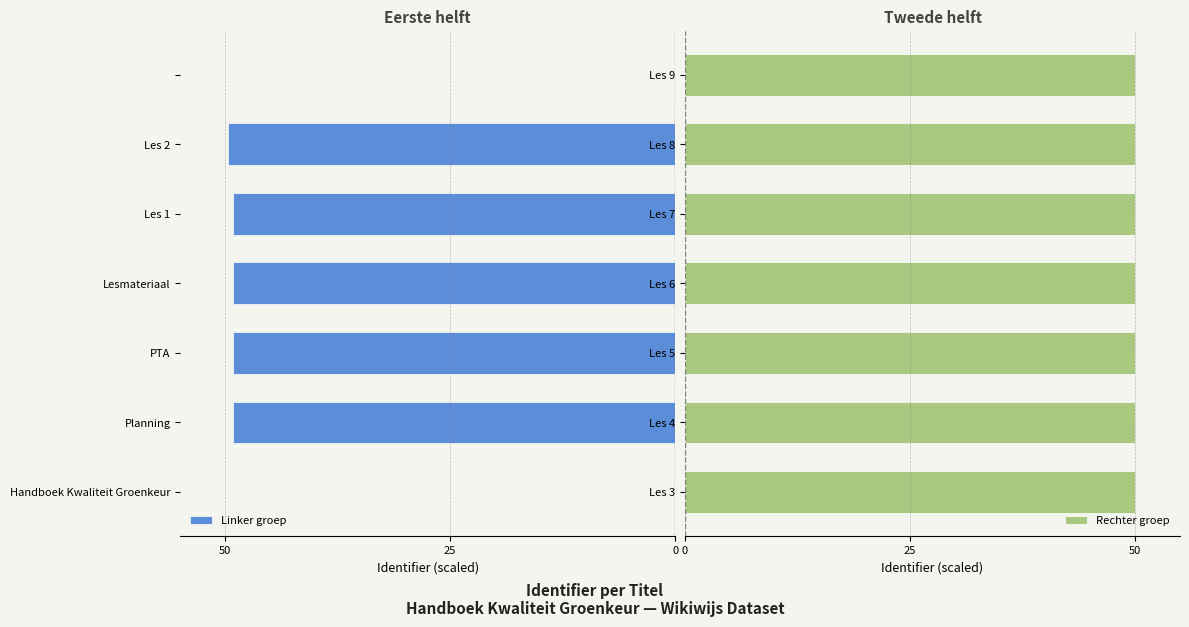

What is the minimum value for Linker groep?

-49.7